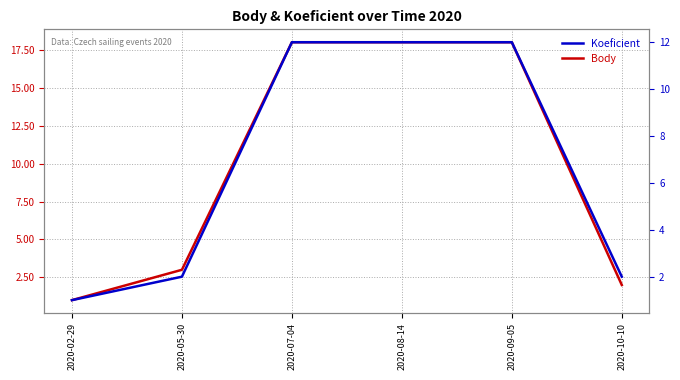

True or false: Body and Koeficient cross at least once.

False